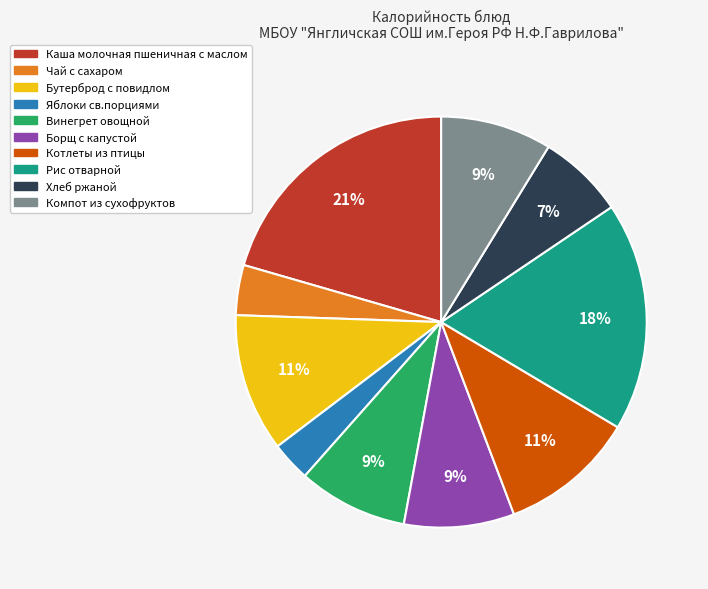

The Борщ с капустой slice represents 9% of the pie. True or false?

True